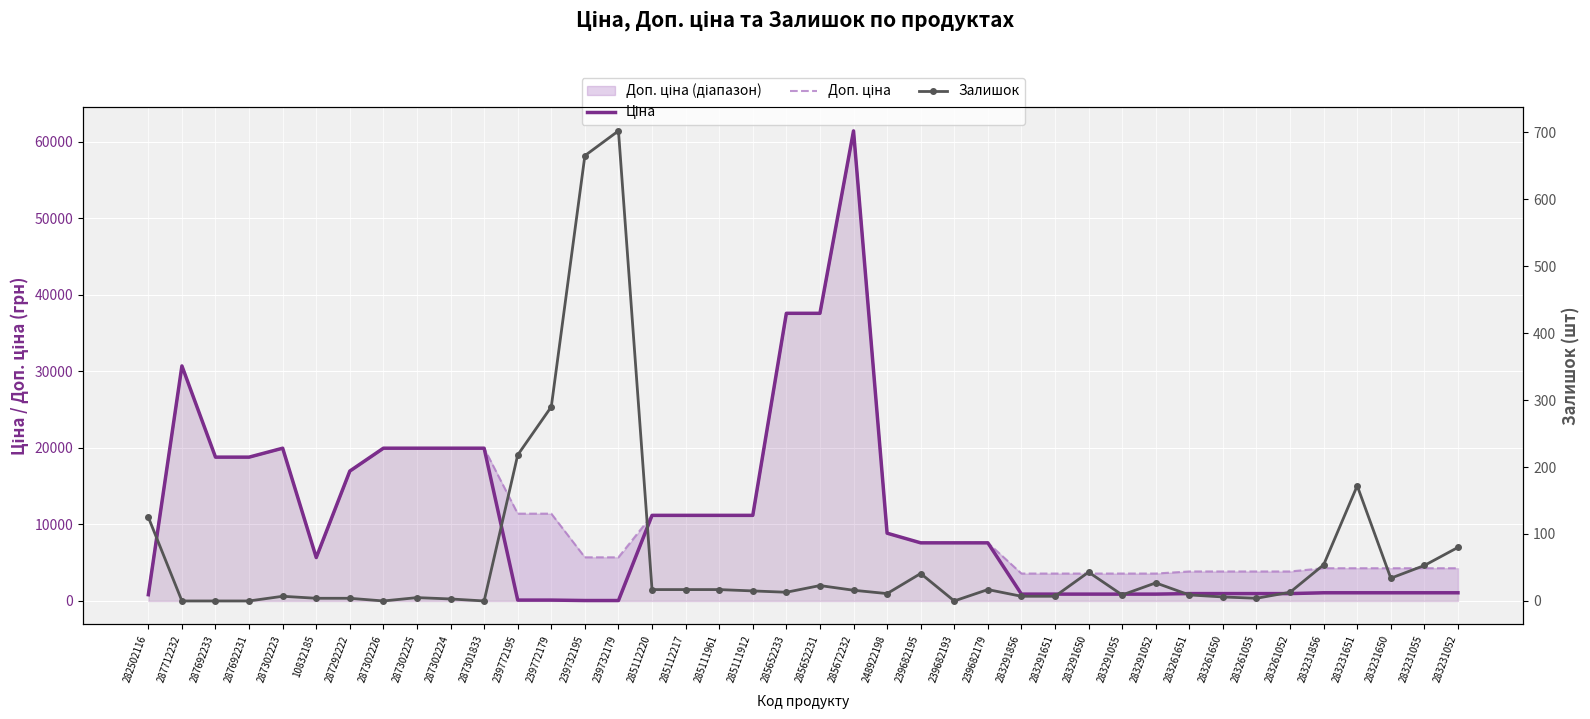

Is the value of Залишок at 285111912 greater than the value of Доп. ціна at 285111961?

No